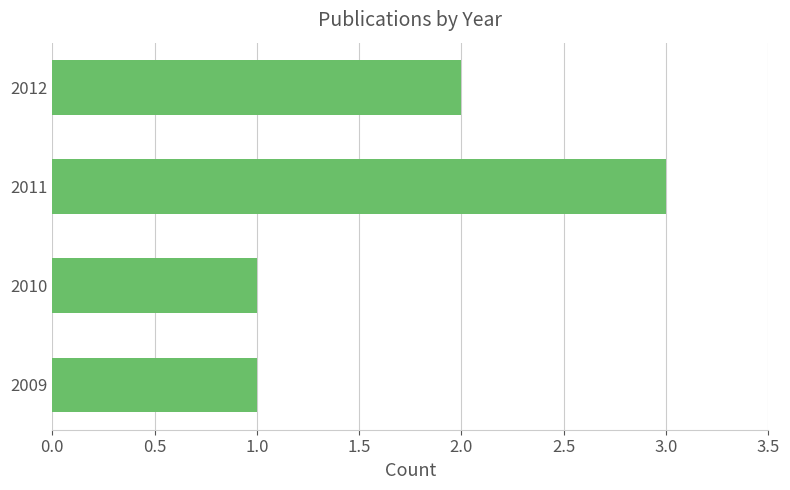

How many bars are there in total?

4